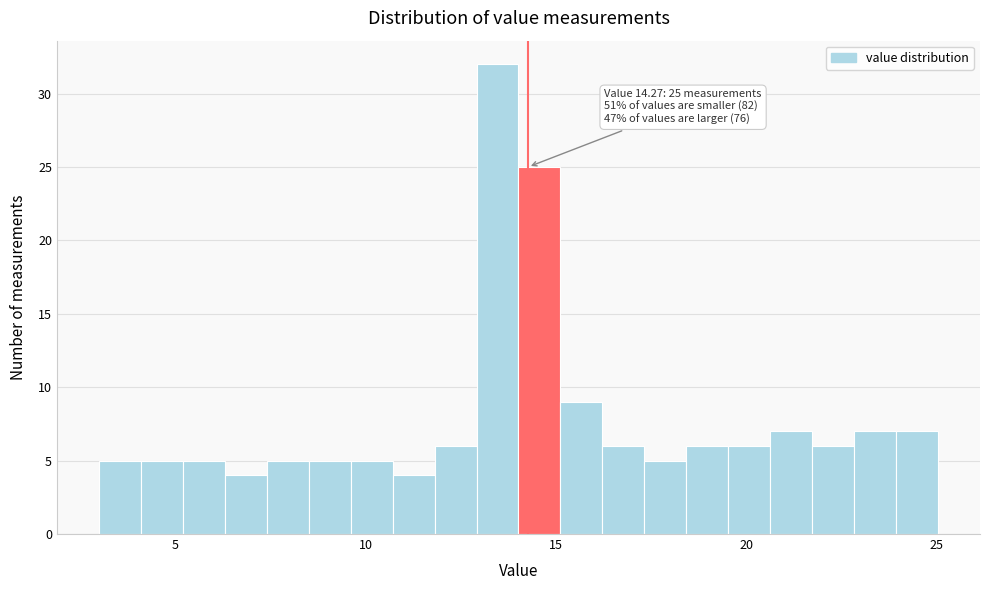

Read against the x-axis, roughly where is the centre of the tallest bar?

13.5